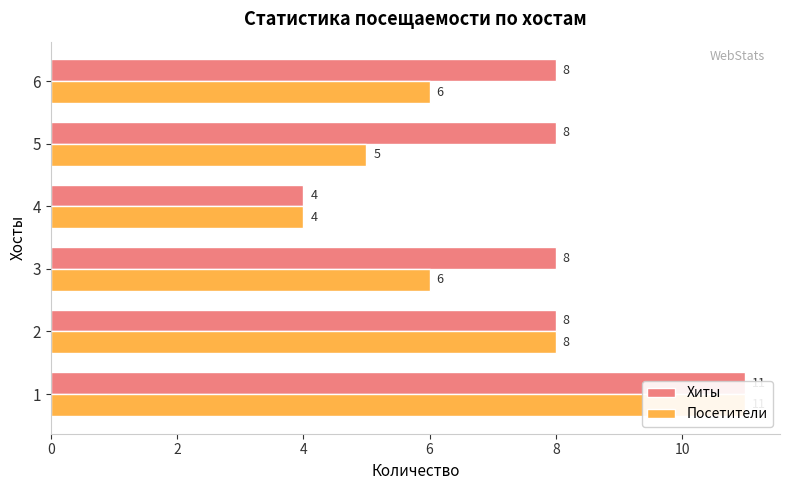

What is the value of the Хиты bar at the 6th from the left?

8